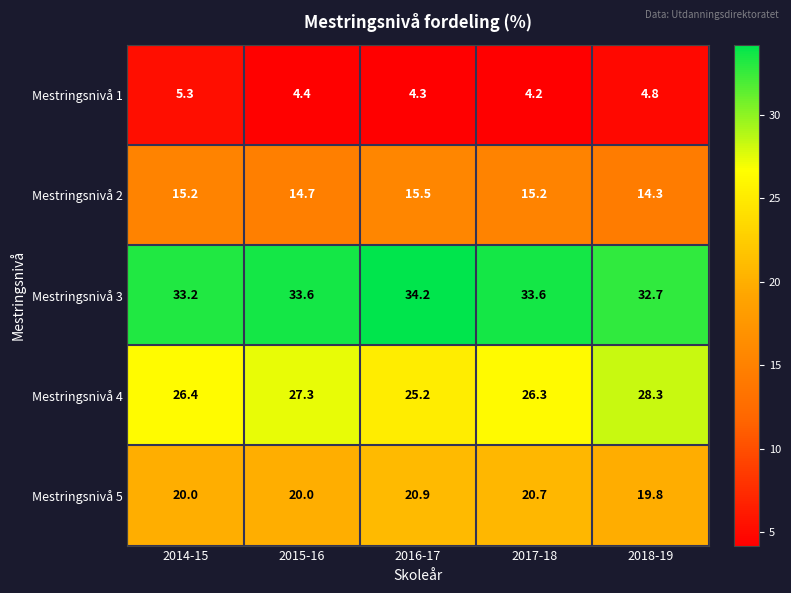

List the series in order of their peak value, highest first.

Mestringsnivå 3, Mestringsnivå 4, Mestringsnivå 5, Mestringsnivå 2, Mestringsnivå 1